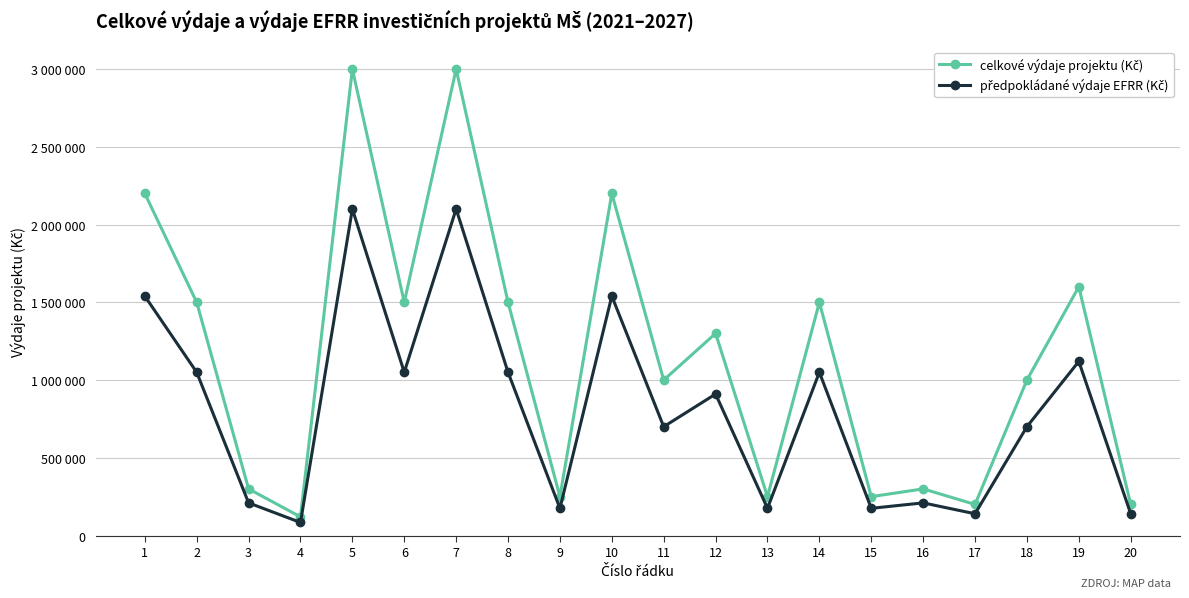

True or false: celkové výdaje projektu (Kč) and předpokládané výdaje EFRR (Kč) intersect in this chart.

False